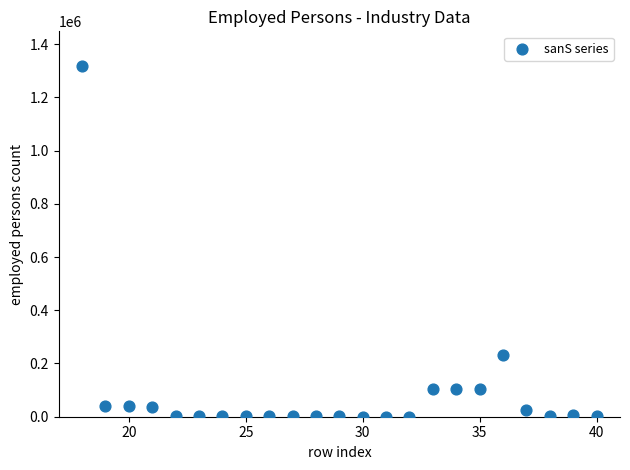

What Y value in the scatter plot is closest to 658275?

233670